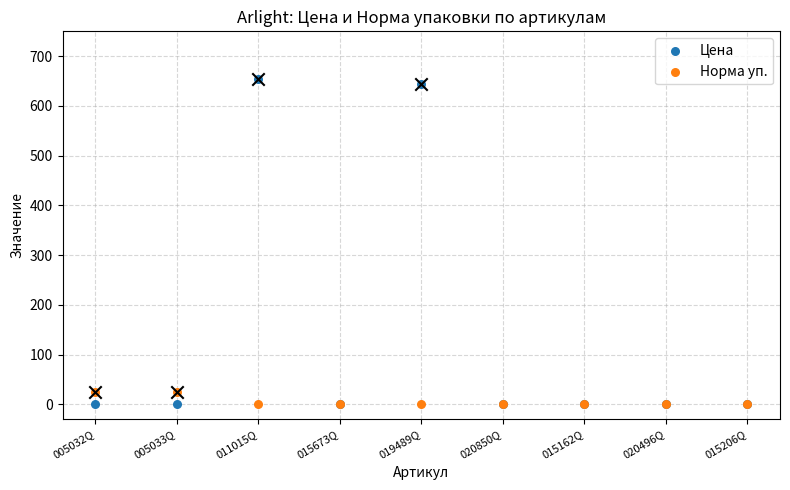

What are all the series names shown in the legend?

Цена, Норма уп.